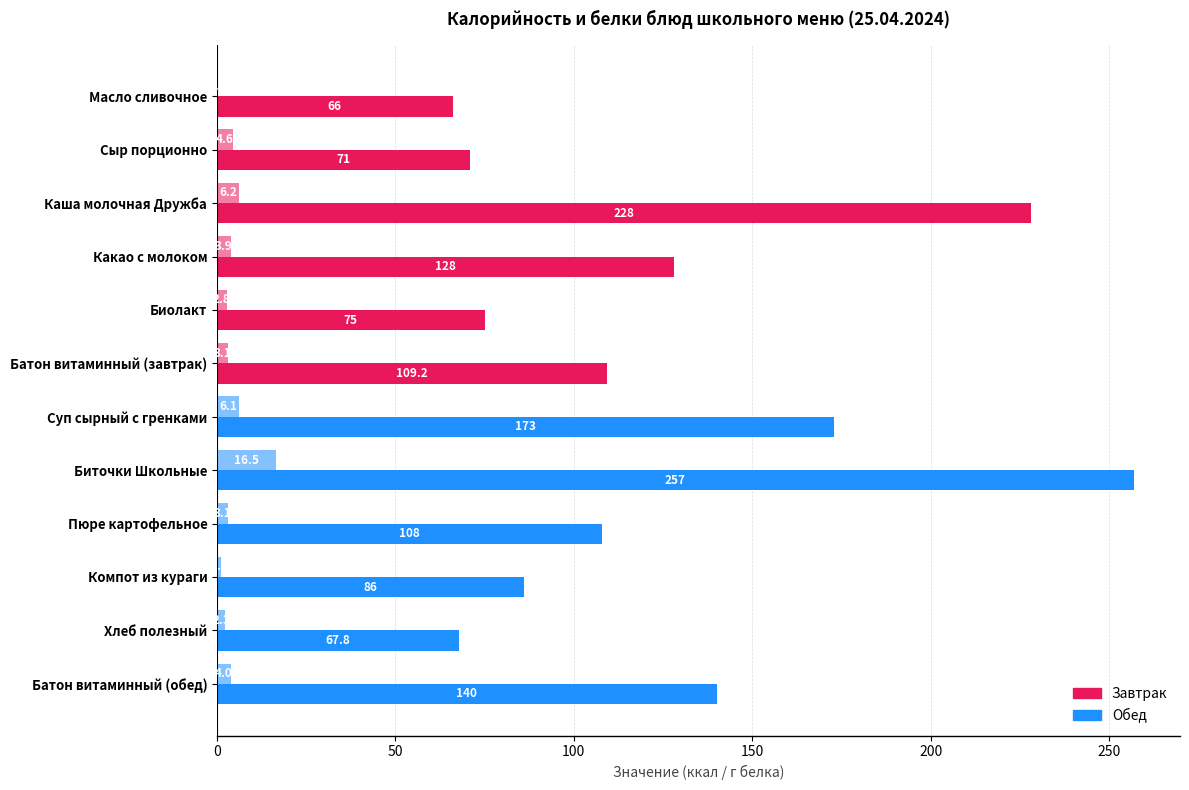

How many distinct data groups are displayed?

2